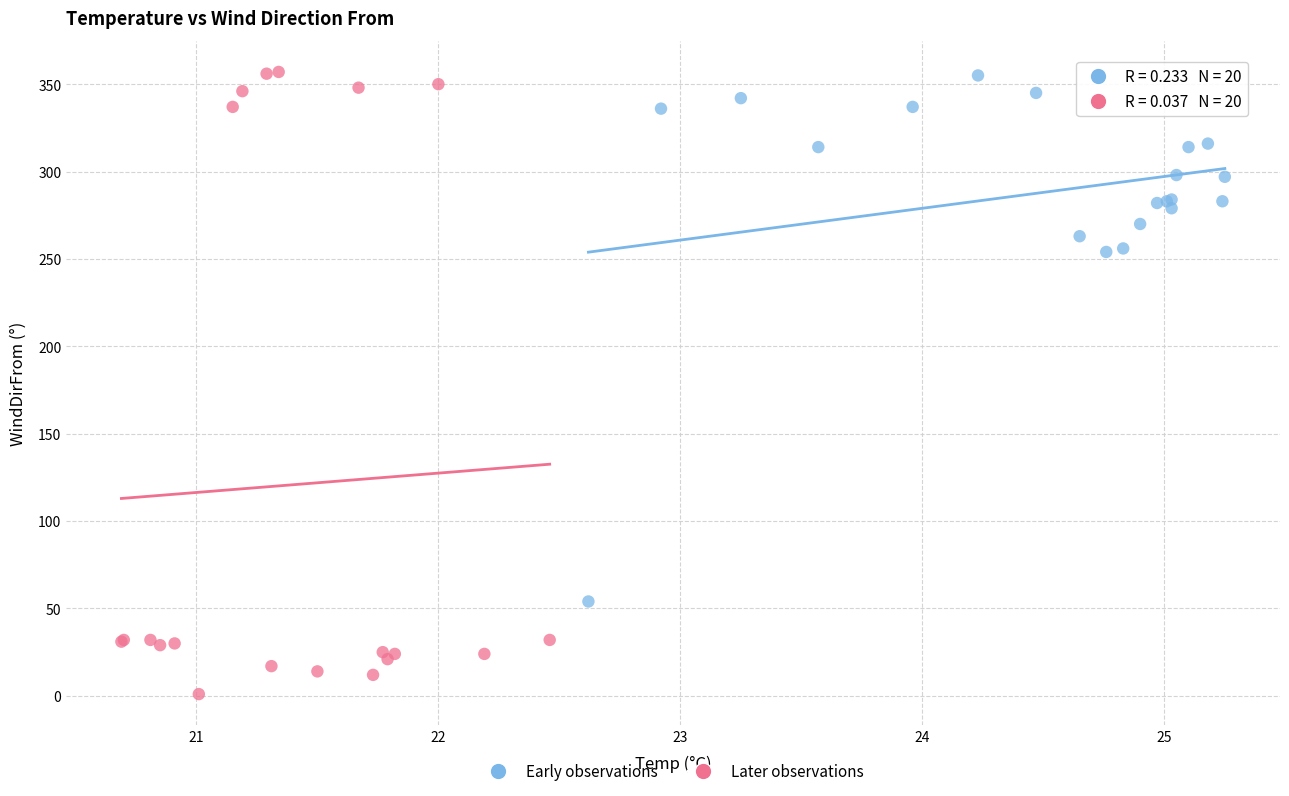

Which series has the largest Y range (max minus min)?

Later observations